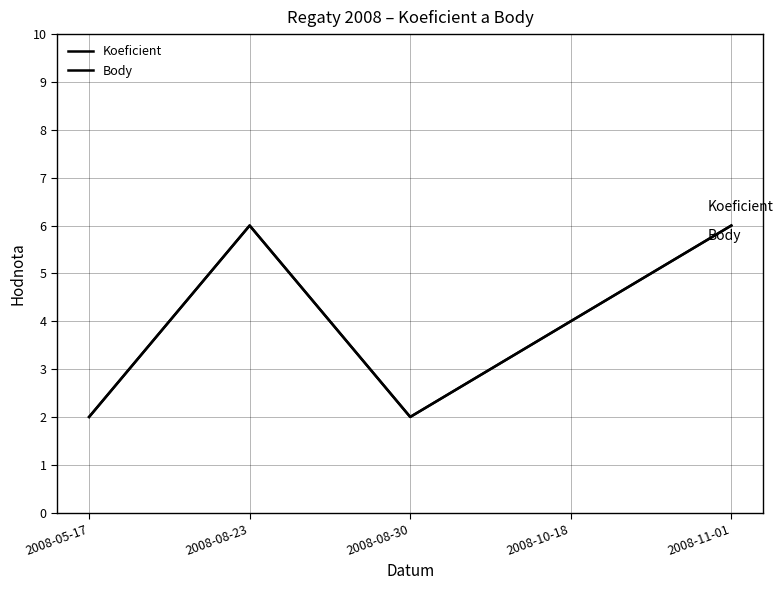

Does the chart have visible grid lines?

Yes